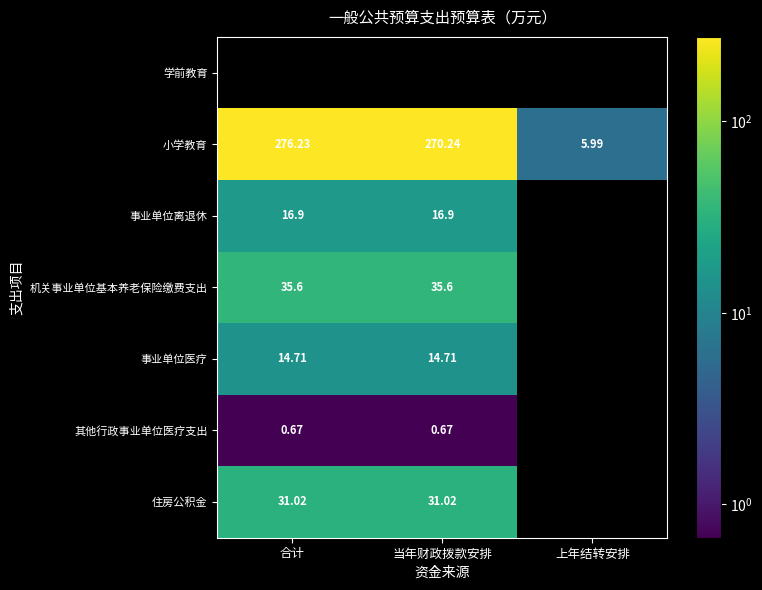

Rank the categories by 小学教育 value from lowest to highest.

上年结转安排, 当年财政拨款安排, 合计